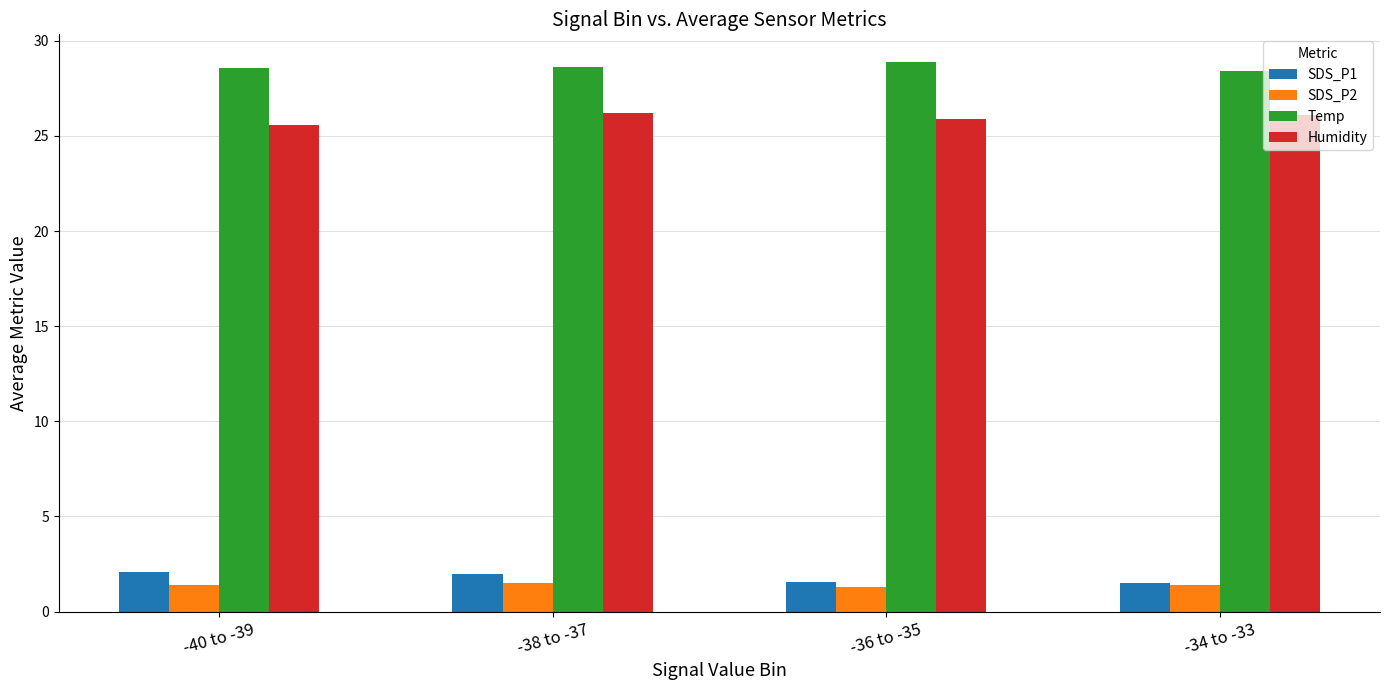

What value does the SDS_P2 series have at -38 to -37?

1.5